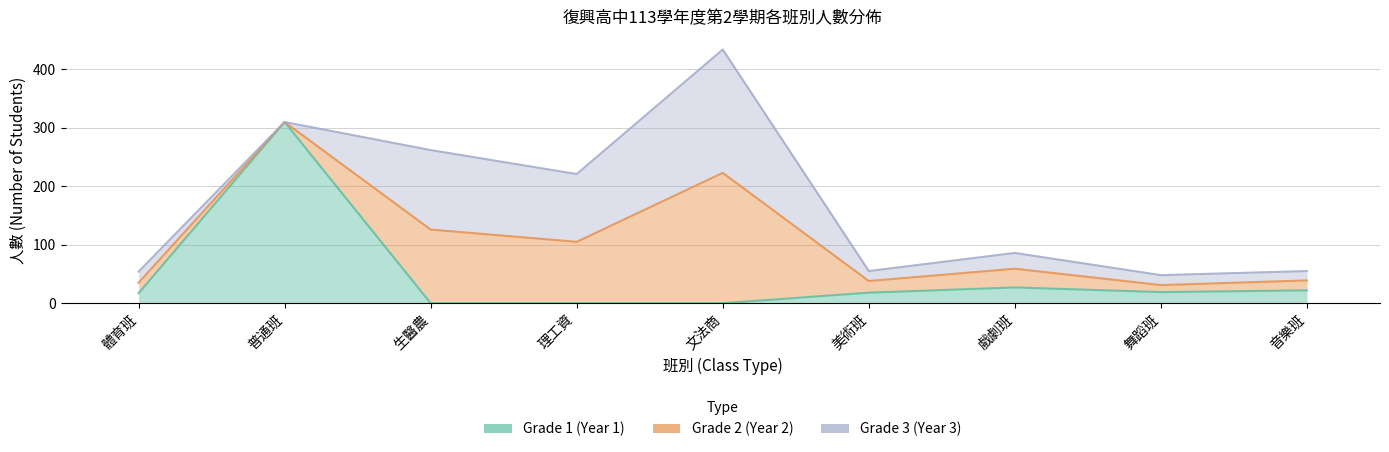

The Grade 1 (Year 1) series shows 102 at 文法商. True or false?

False